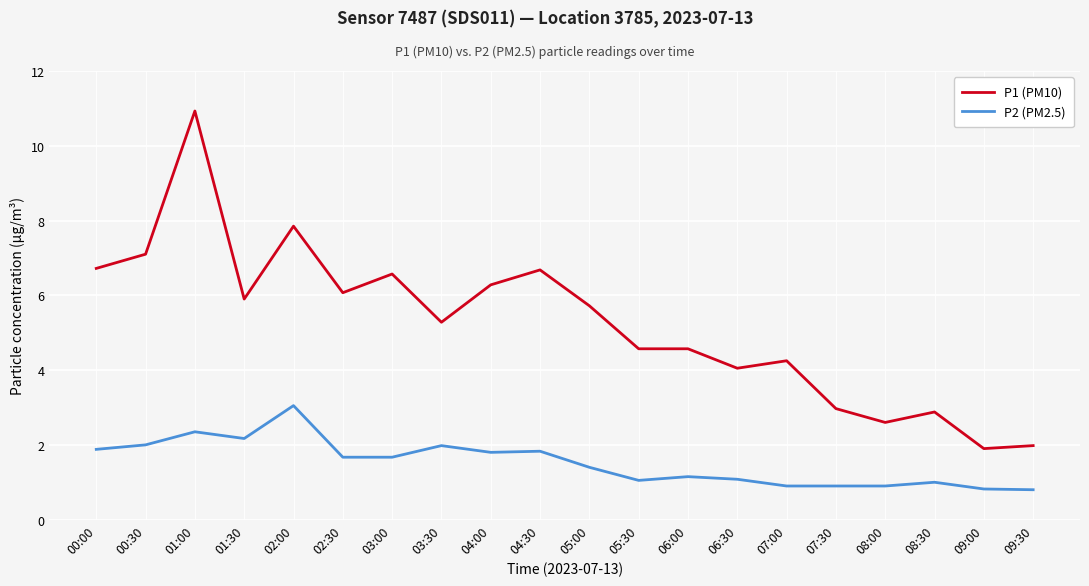

True or false: P1 (PM10) has more than 2 points higher than both neighbors.

True